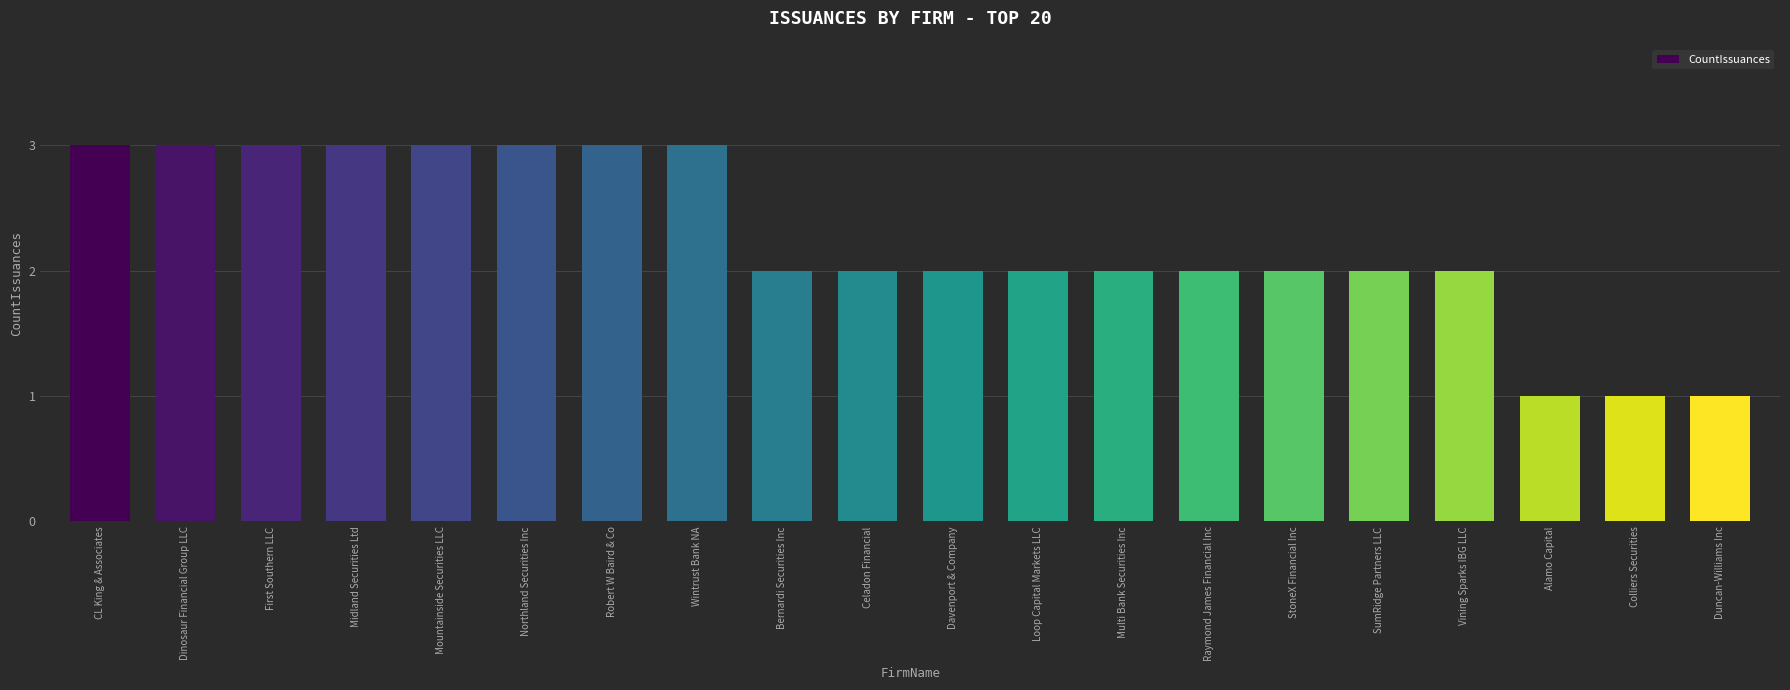

What is the greatest value displayed?

3